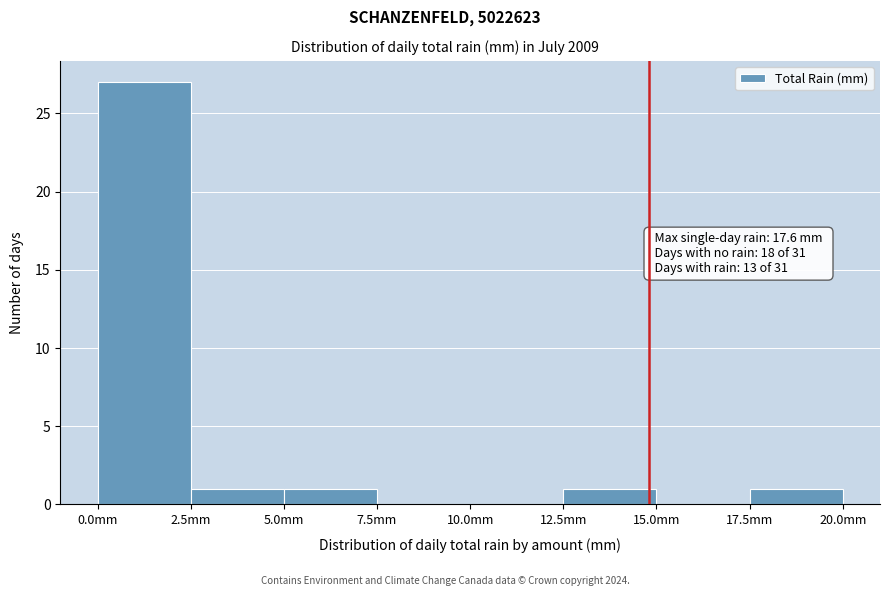

Over which range of the x-axis is the bar tallest?

0.0 to 2.5